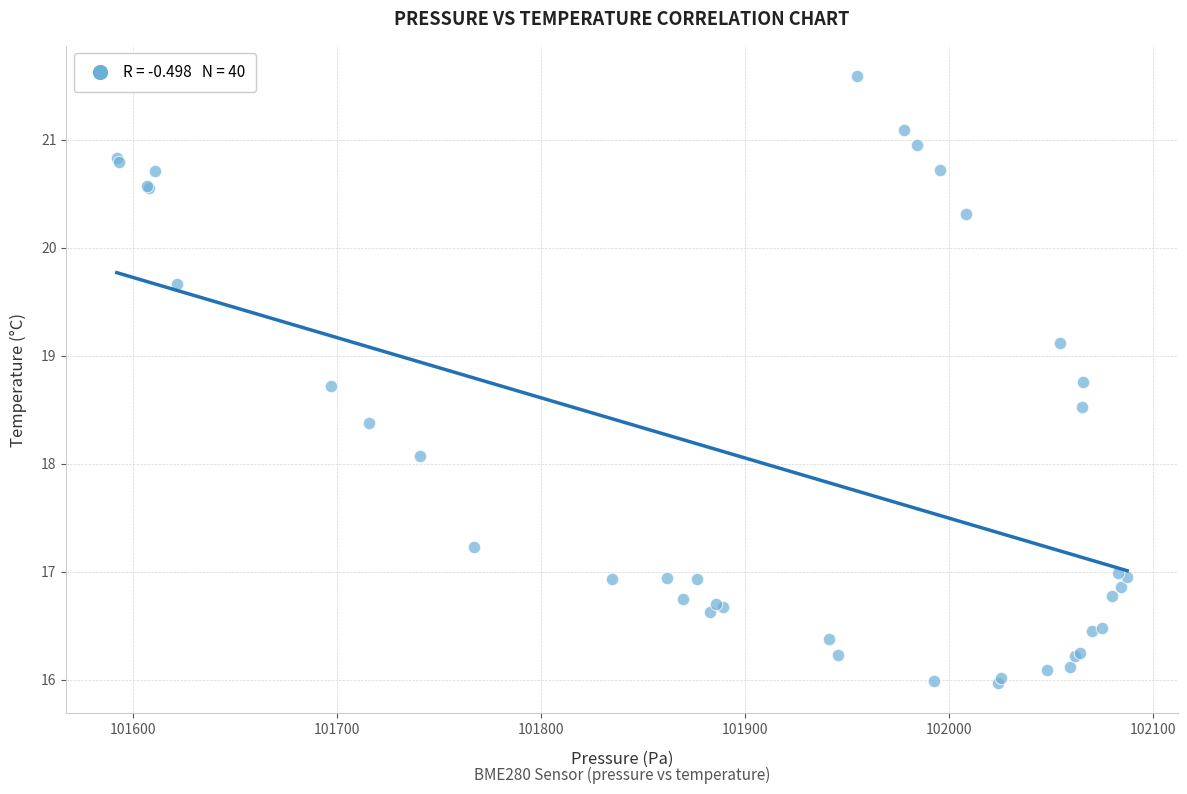

What Y value in the scatter plot is closest to 18?

18.1